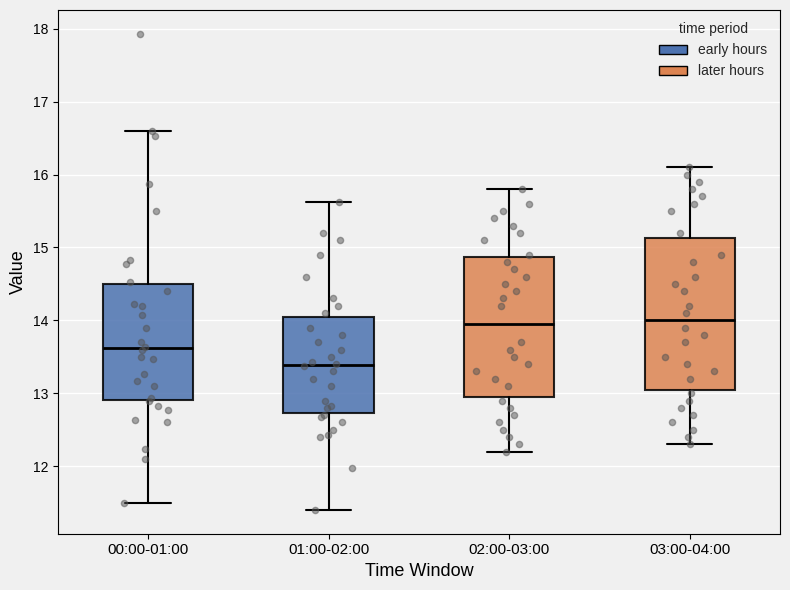

Comparing the boxes themselves (not the whiskers), which one is the tallest?

03:00-04:00